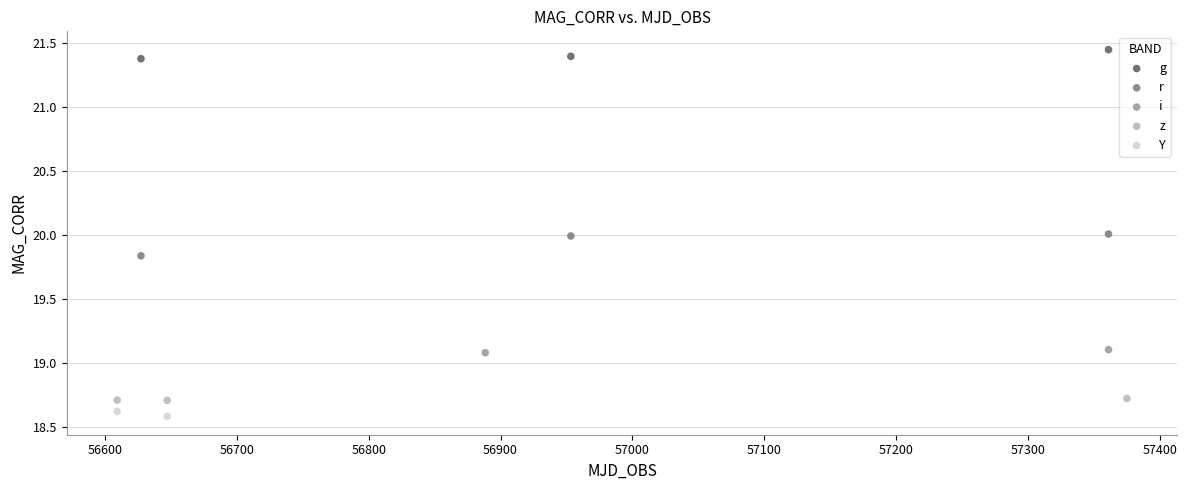

Which series reaches the maximum Y coordinate?

g